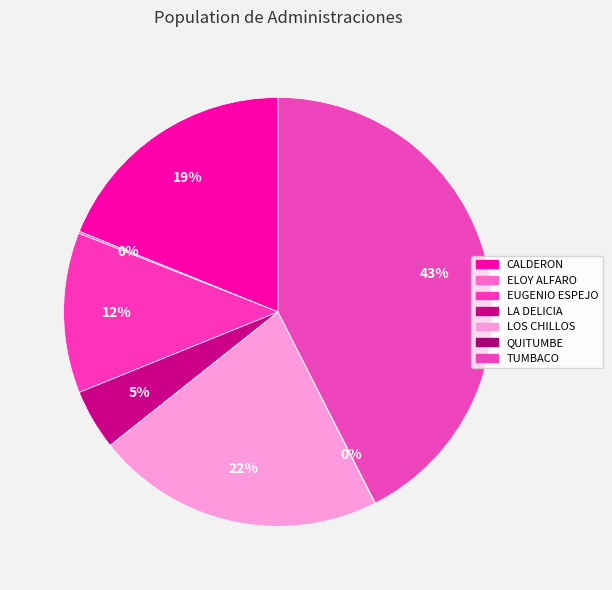

Between LA DELICIA and TUMBACO, which is larger?

TUMBACO